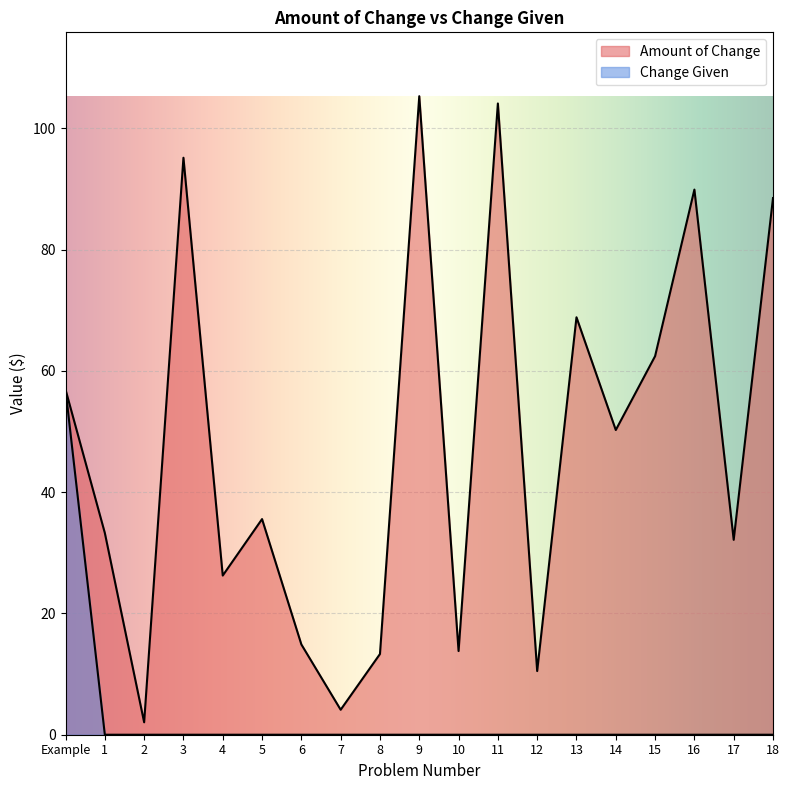

Reading left to right, what are all the values shown in this chart?

Amount of Change: Example=56.9	1=33.3	2=2.0	3=95.2	4=26.2	5=35.6	6=14.9	7=4.1	8=13.3	9=105.3	10=13.8	11=104.1	12=10.5	13=68.8	14=50.2	15=62.4	16=89.9	17=32.1	18=88.5
Change Given: Example=56.9	1=0.0	2=0.0	3=0.0	4=0.0	5=0.0	6=0.0	7=0.0	8=0.0	9=0.0	10=0.0	11=0.0	12=0.0	13=0.0	14=0.0	15=0.0	16=0.0	17=0.0	18=0.0